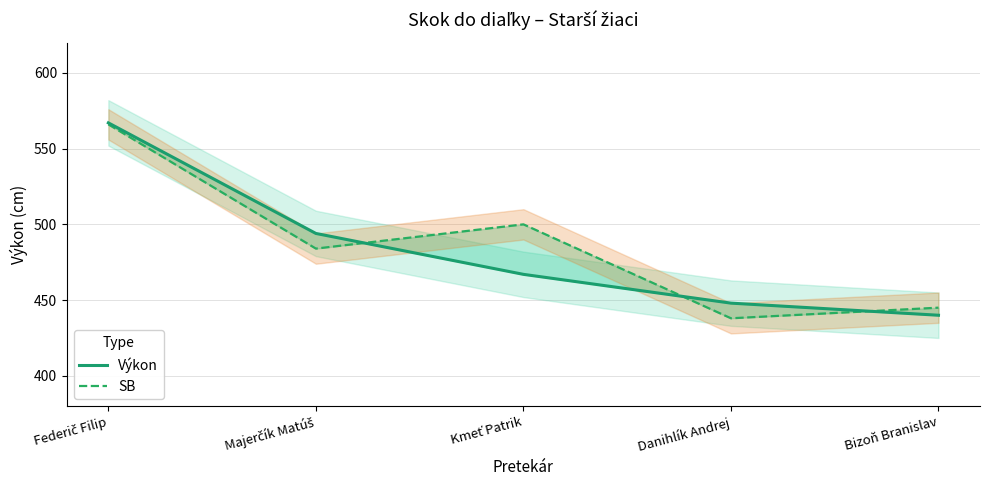

What value does the Výkon series have at Kmeť Patrik, to the nearest 50?

450